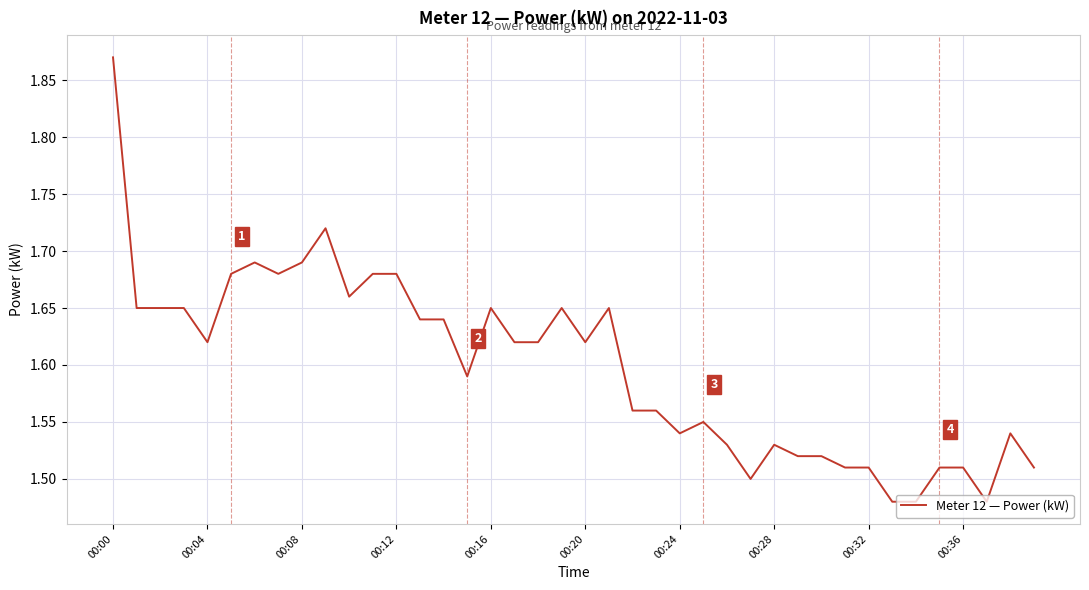

What is the difference between the maximum and minimum values?

0.4